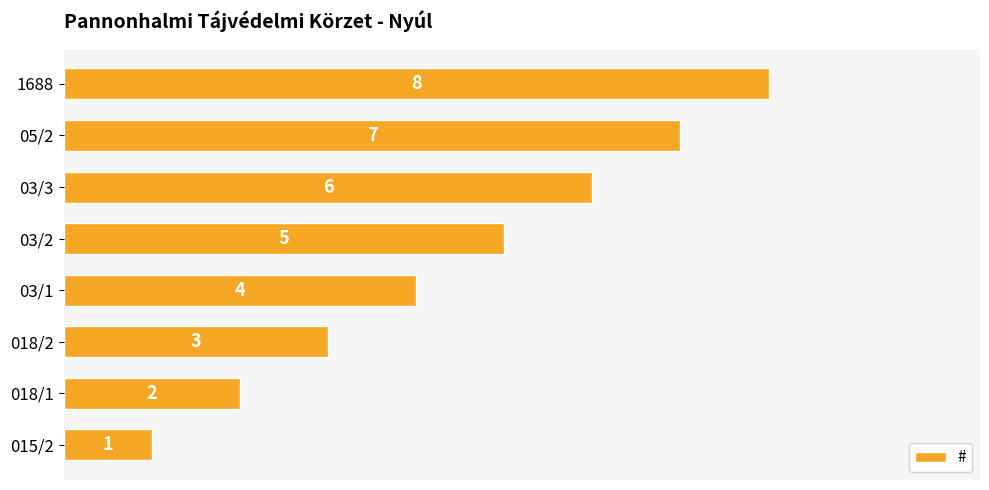

What is the smallest value displayed?

1